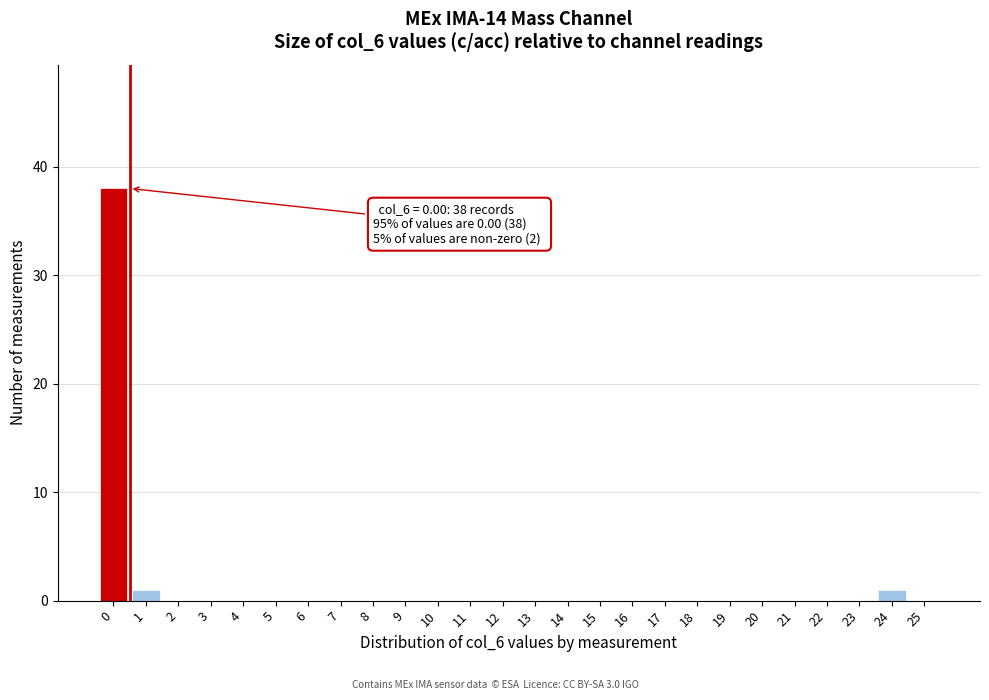

Reading left to right, list all the values displayed in this chart.

0=38	1=1	2=0	3=0	4=0	5=0	6=0	7=0	8=0	9=0	10=0	11=0	12=0	13=0	14=0	15=0	16=0	17=0	18=0	19=0	20=0	21=0	22=0	23=0	24=1	25=0